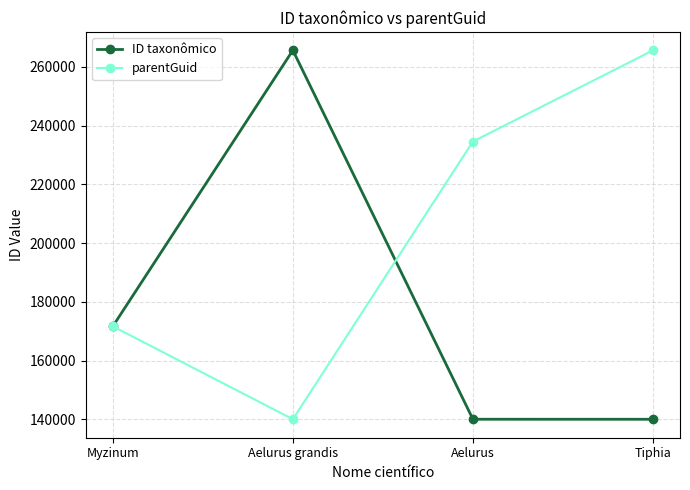

Does the chart display data point markers on the line(s)?

Yes